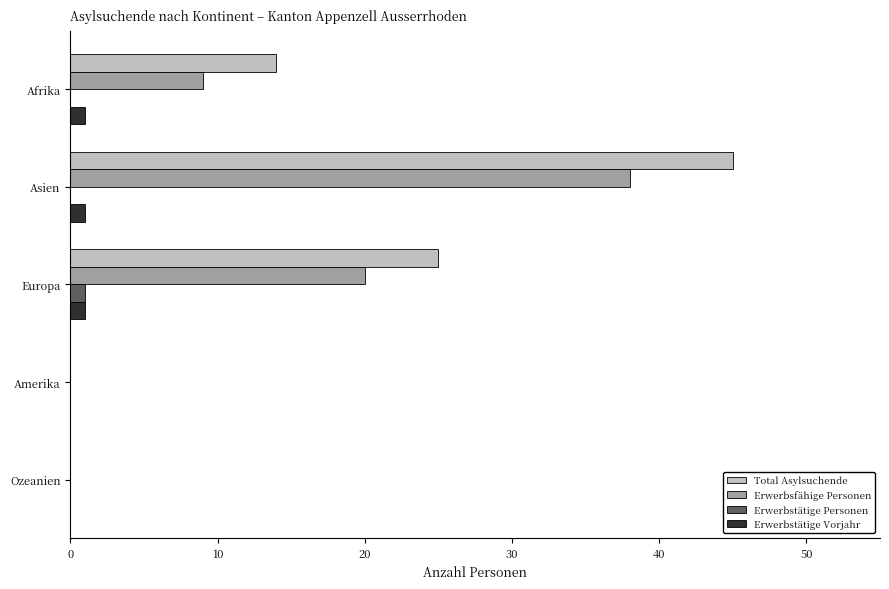

At which label is Erwerbsfähige Personen closest to 19?

Europa